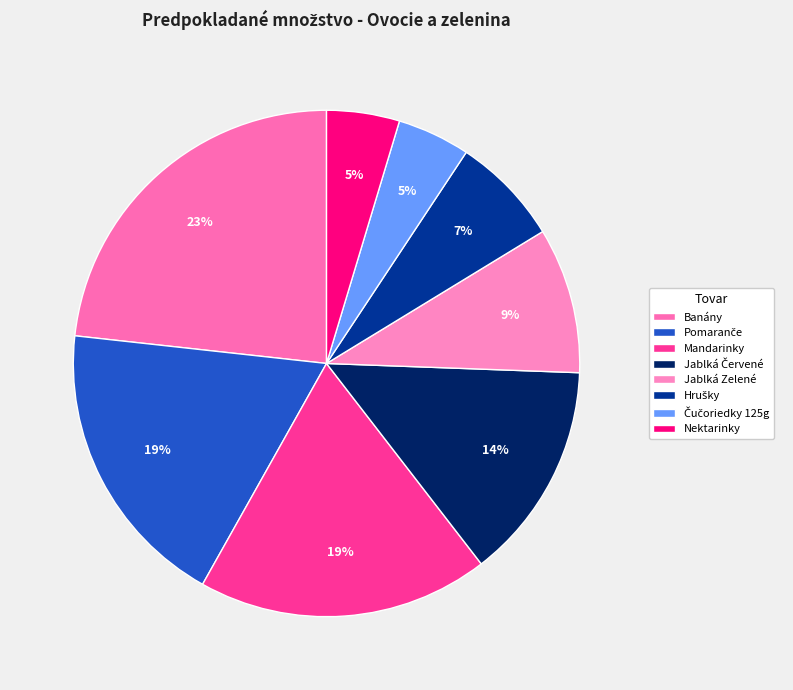

What is the largest slice in the pie chart?

Banány